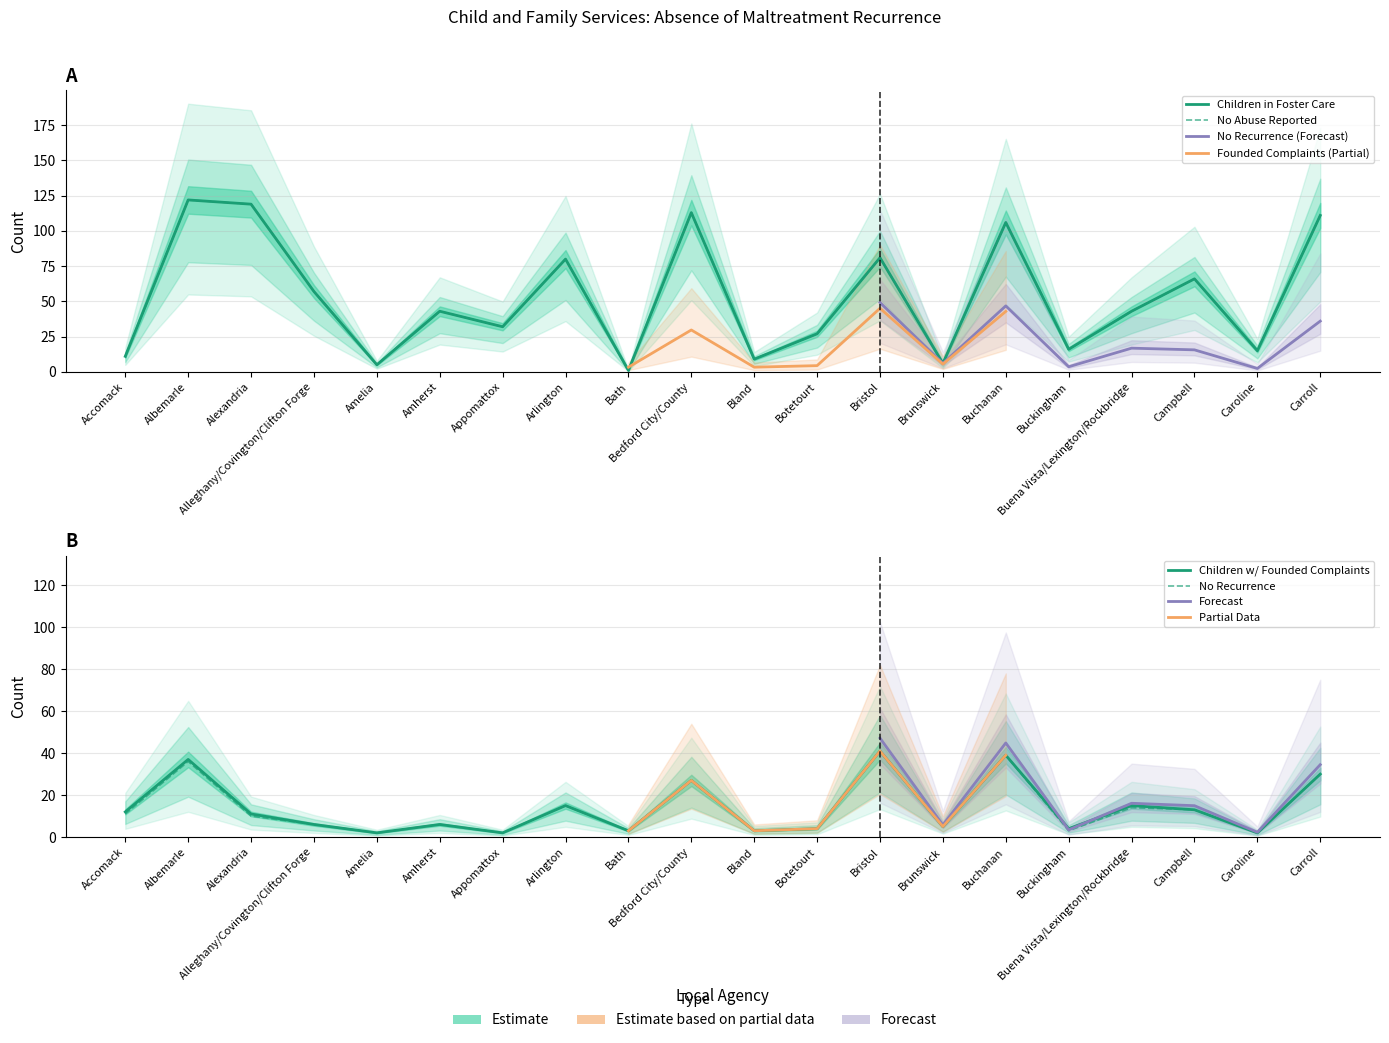

Which series has the largest range (max minus min)?

Children in Foster Care